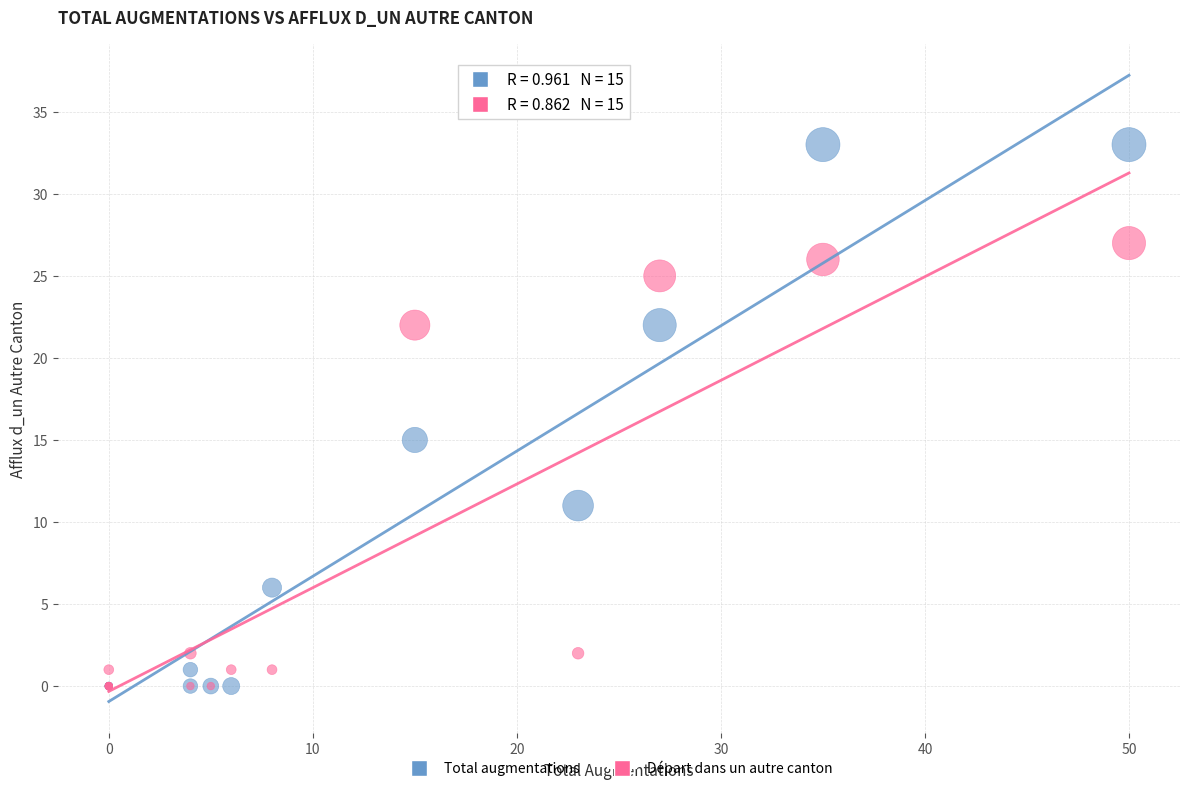

In the Total augmentations series, what Y value is closest to 16?

15